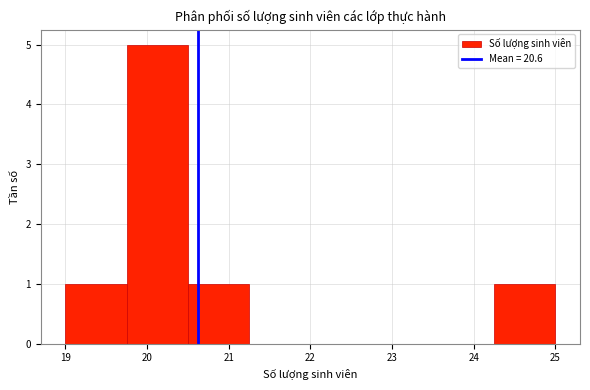

How tall is the bar that spans 19.00 to 19.75 on the x-axis? Neither the bar edges nor the heights are printed on the chart, so give them approximately, as read against the axes.

1